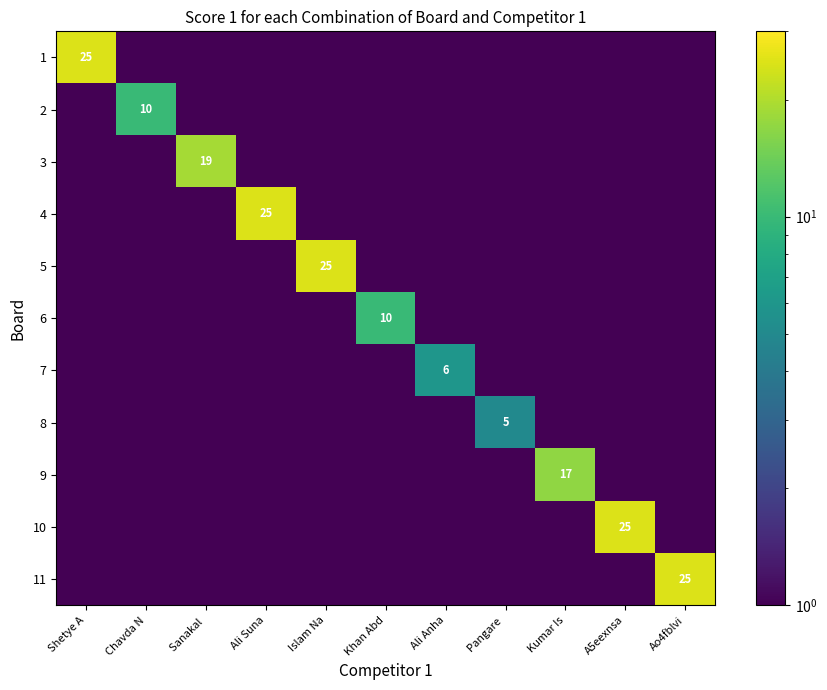

The 11 series shows 36.1 at Ao4fblvi. True or false?

False